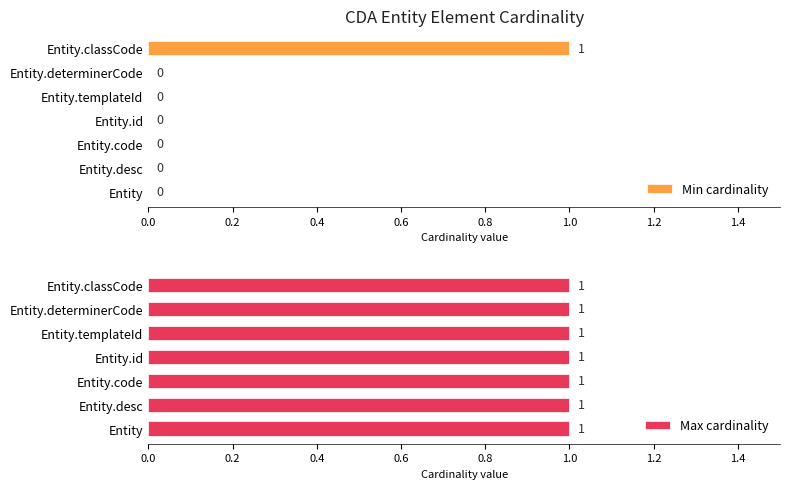

The Min cardinality series shows 0 at Entity.templateId. True or false?

True